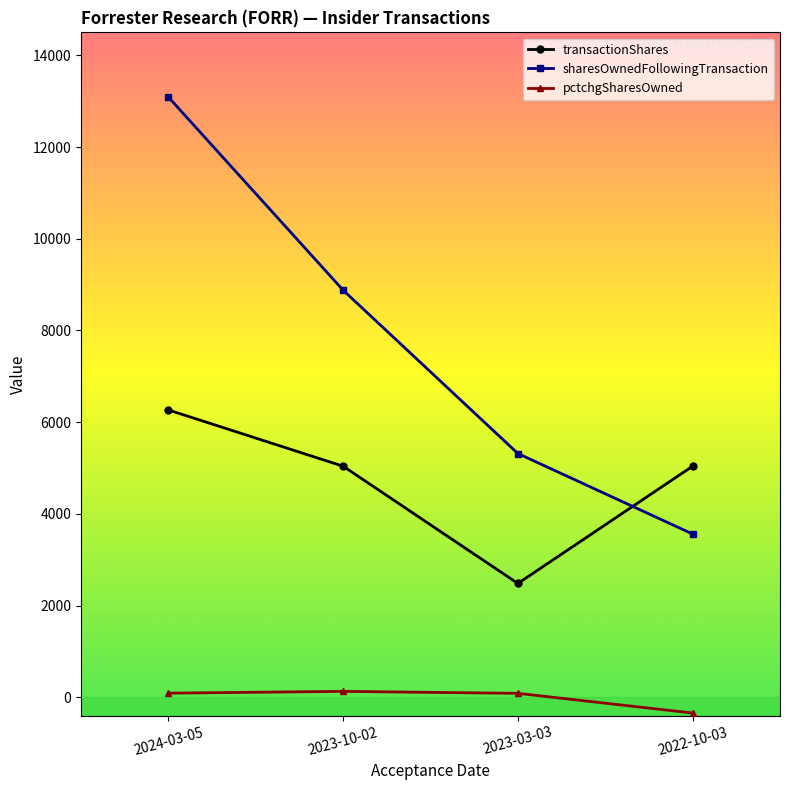

Is this an area chart (filled region under the line)?

No